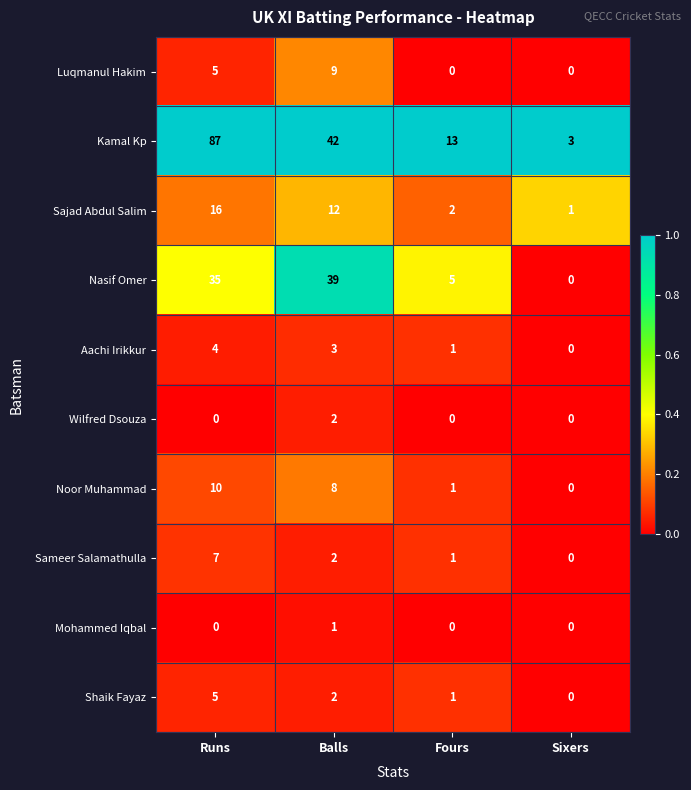

Rank the series by their maximum value, from highest to lowest.

Kamal Kp, Nasif Omer, Sajad Abdul Salim, Noor Muhammad, Luqmanul Hakim, Sameer Salamathulla, Shaik Fayaz, Aachi Irikkur, Wilfred Dsouza, Mohammed Iqbal